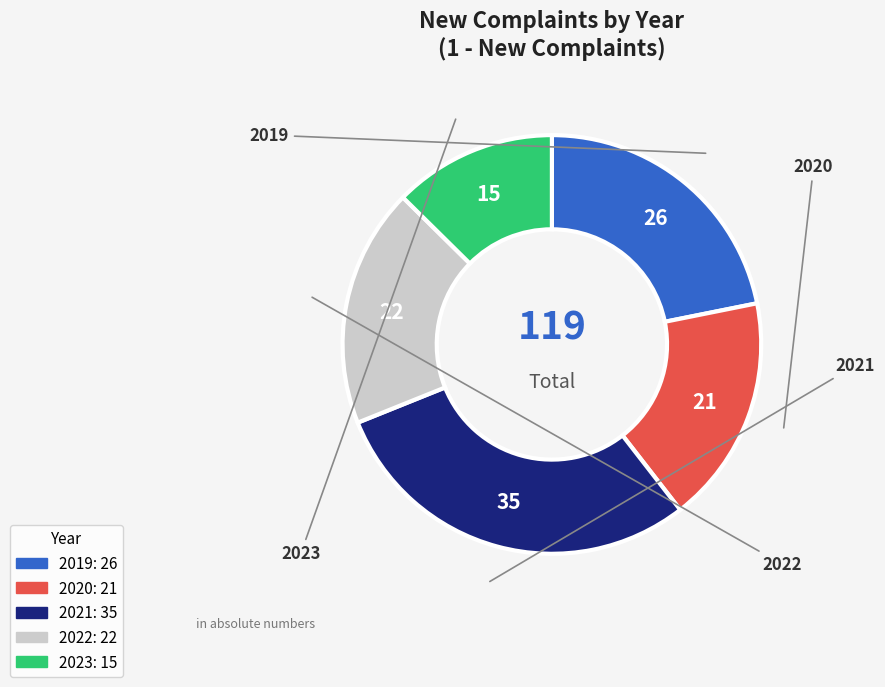

What is the largest slice in the pie chart?

2021